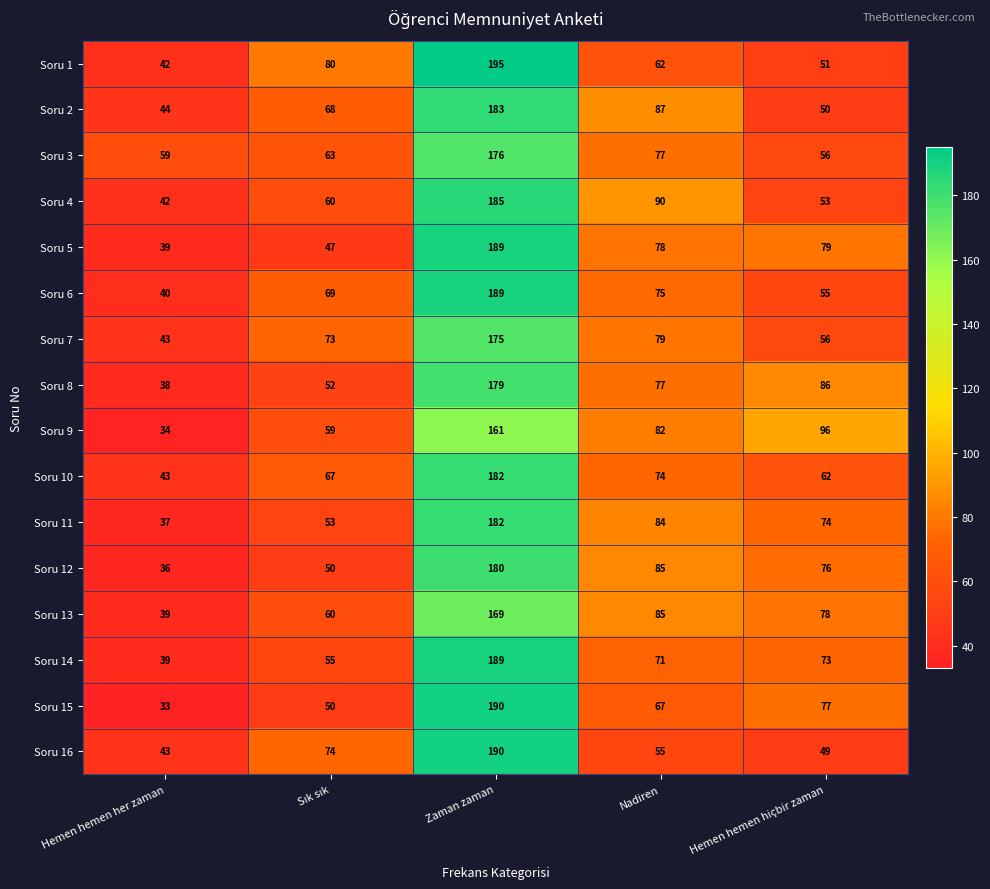

What is the total value across all series at Hemen hemen her zaman?

651